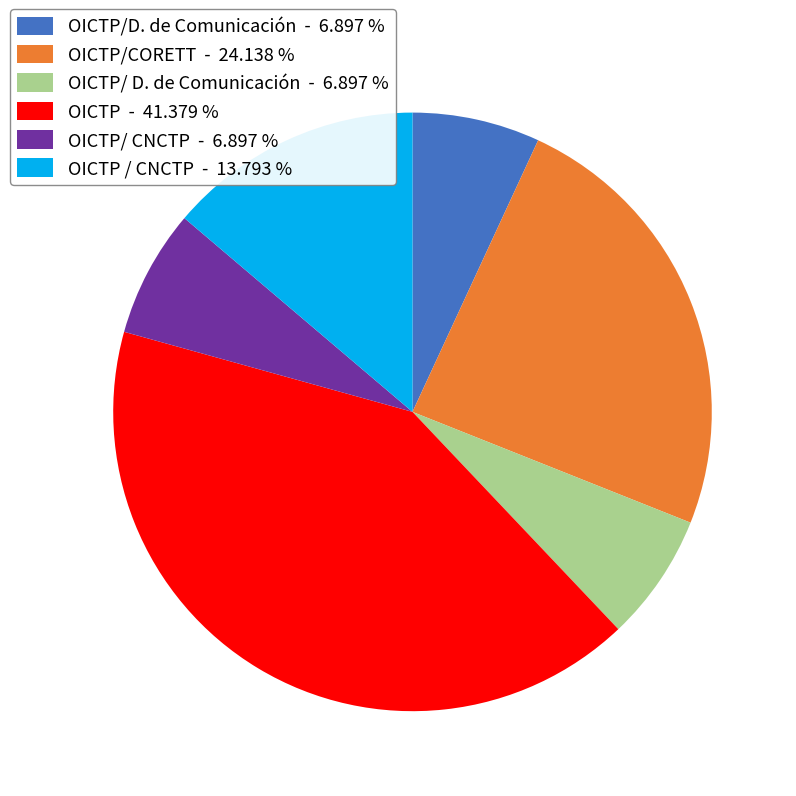

Approximately how many times larger is the value at OICTP / CNCTP - 13.793 % compared to OICTP/D. de Comunicación - 6.897 %?

2.0